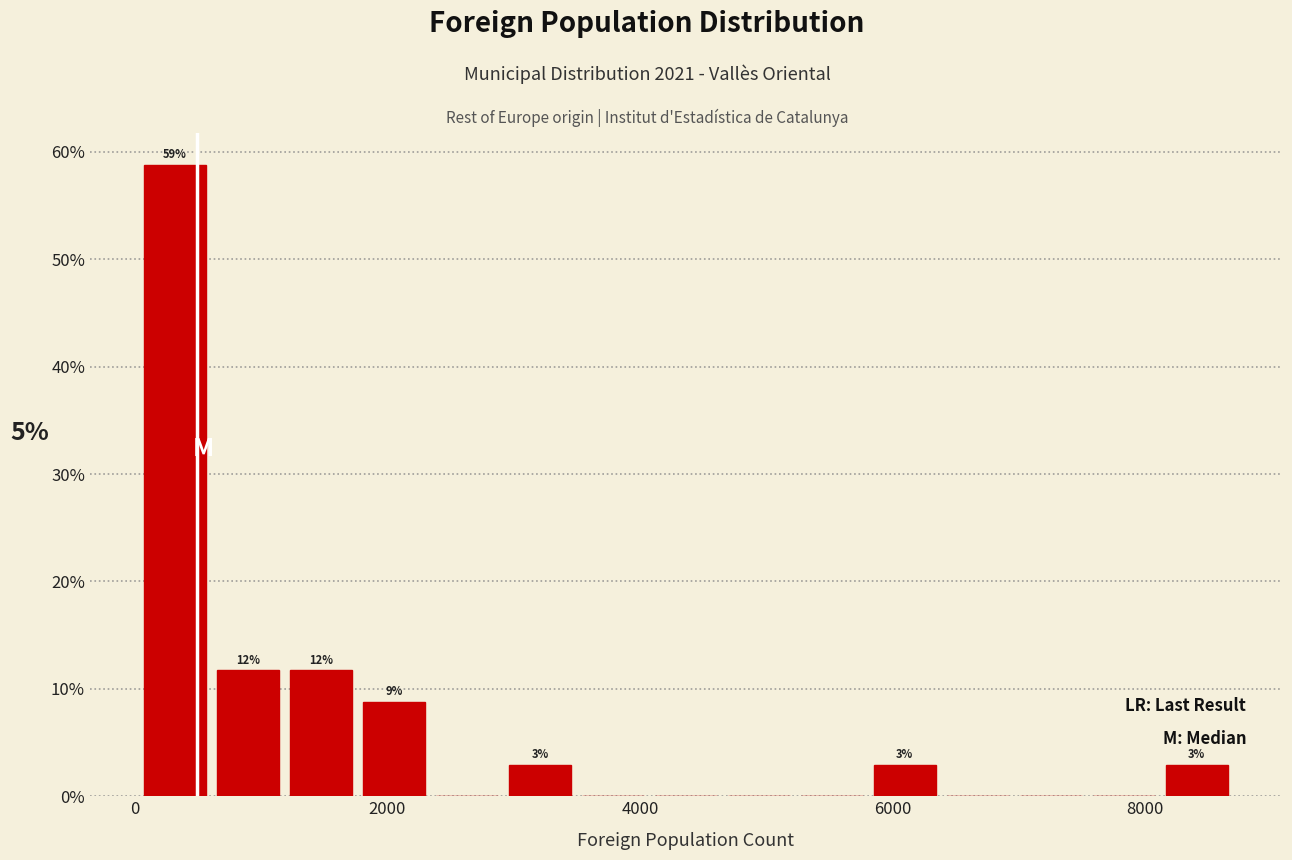

Around what value on the x-axis is the tallest bar? Give the approximate position of its centre, as read against the axis.

400